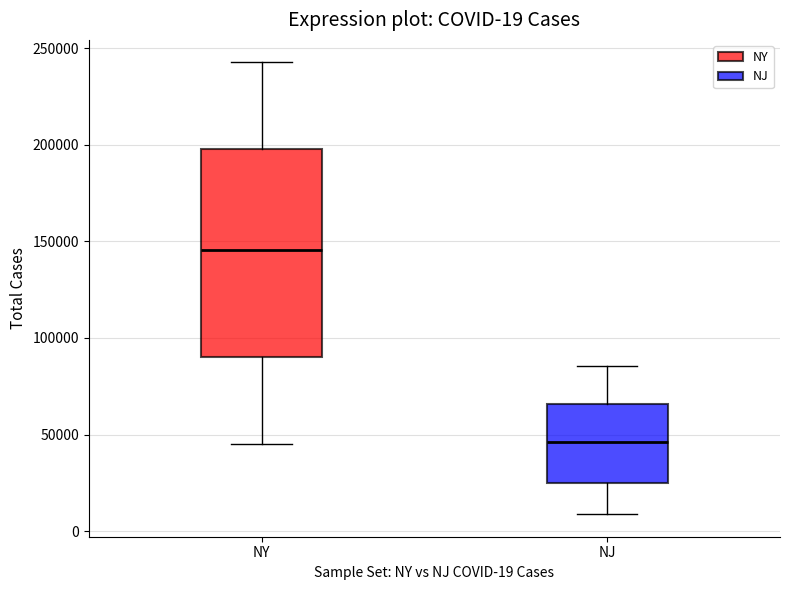

Which box has the lowest median line?

NJ